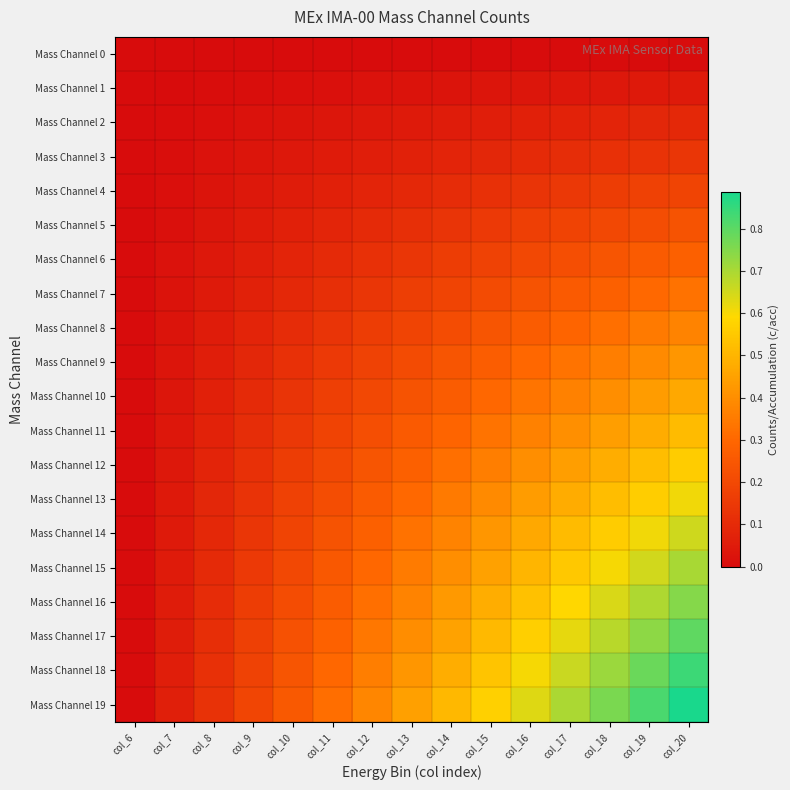

Which has a higher value, col_6 or col_11?

col_6